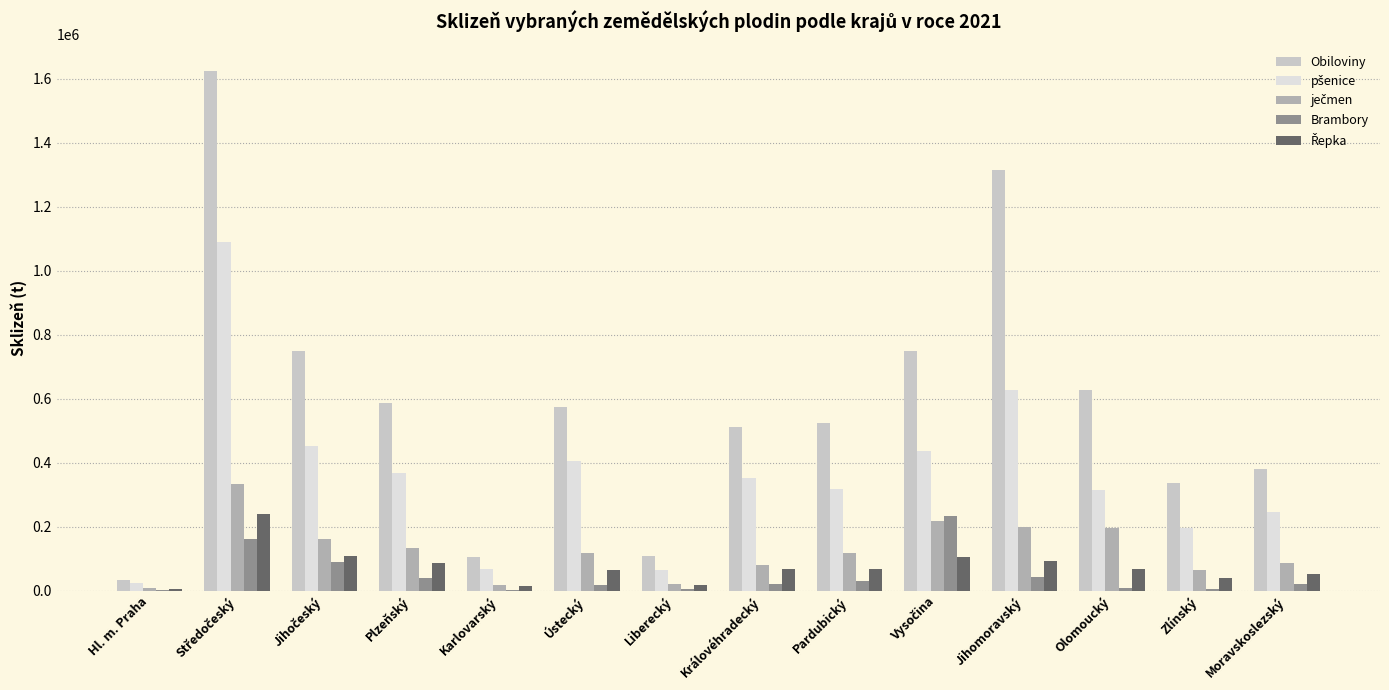

Which series has the largest total across all categories?

Obiloviny